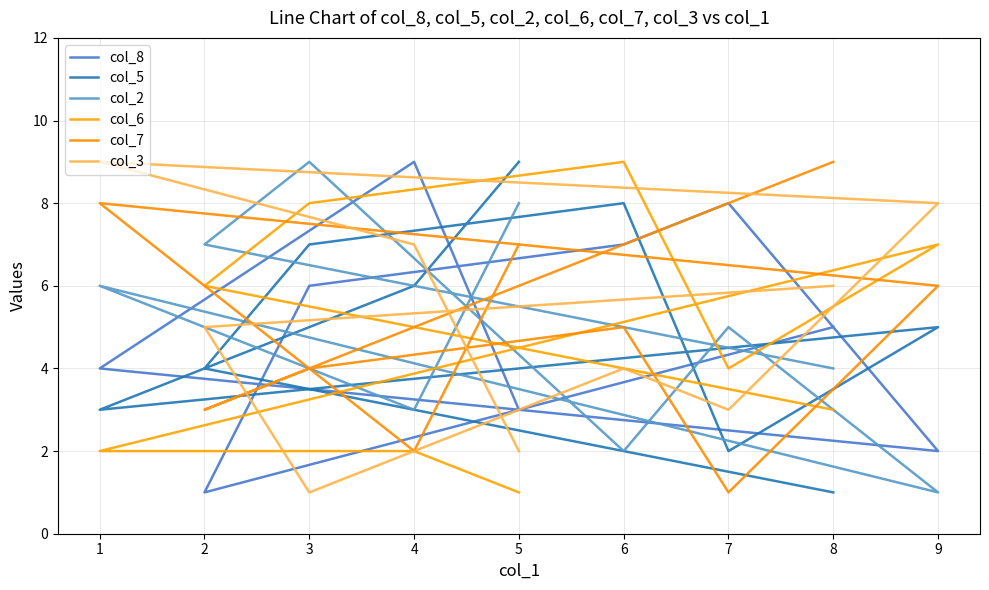

What is the smallest value displayed?

1